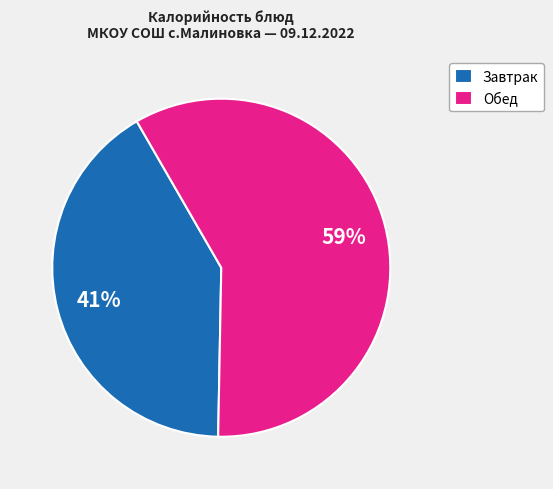

Is it true that Обед is 59% of the pie?

True